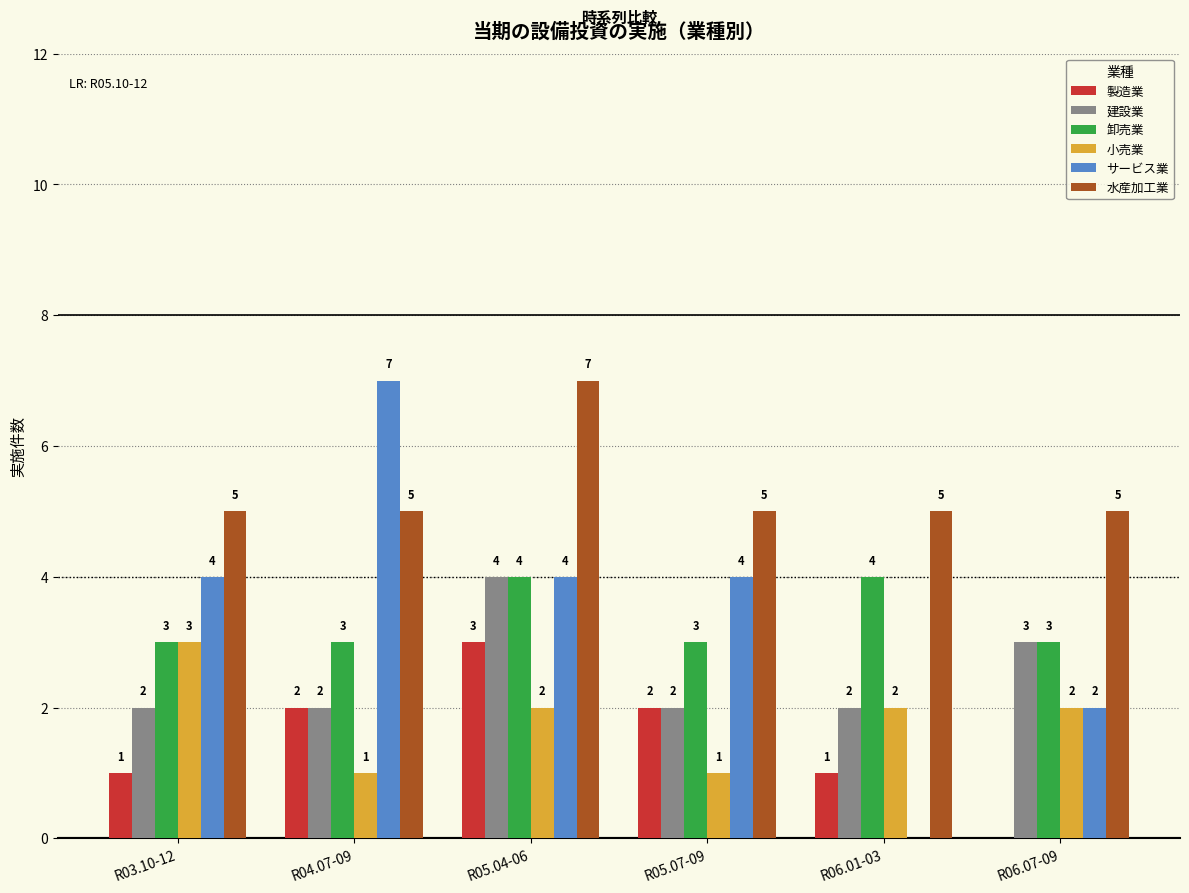

The value of サービス業 at R04.07-09 is 7. True or false?

True